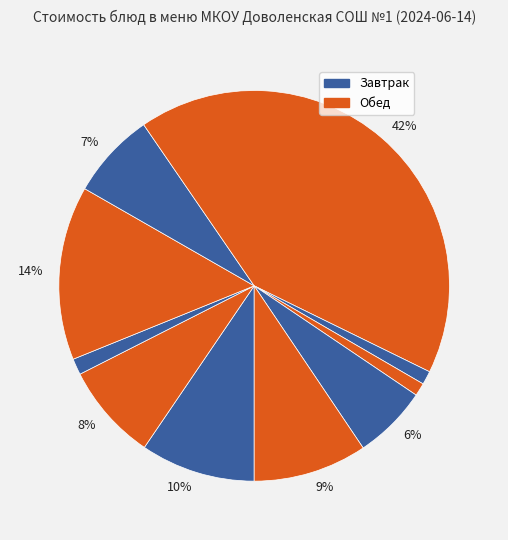

To the nearest percent, what is the difference between the largest and smallest slice percentages?

41%